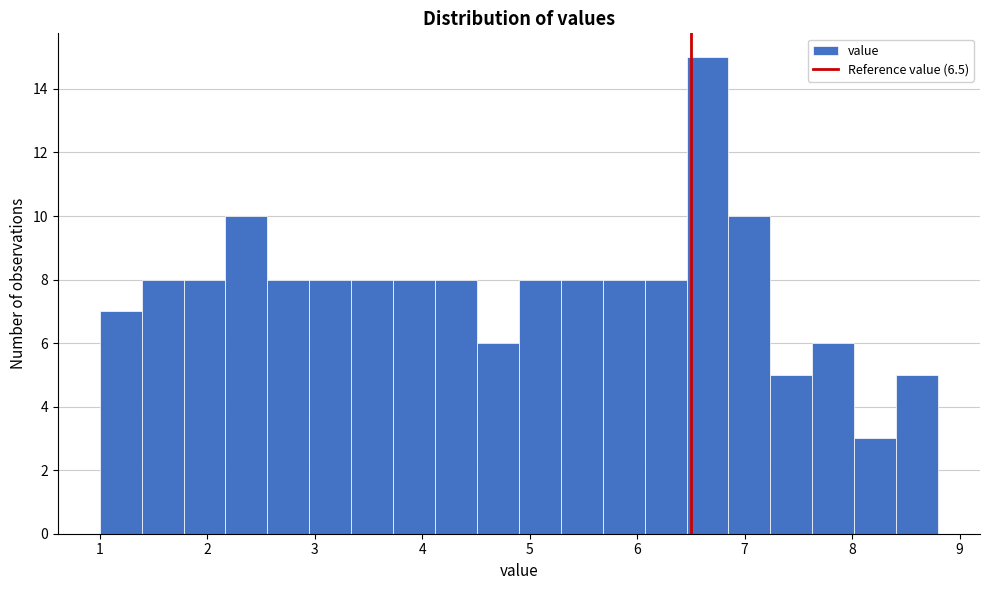

Around what value on the x-axis is the tallest bar? Give the approximate position of its centre, as read against the axis.

6.7